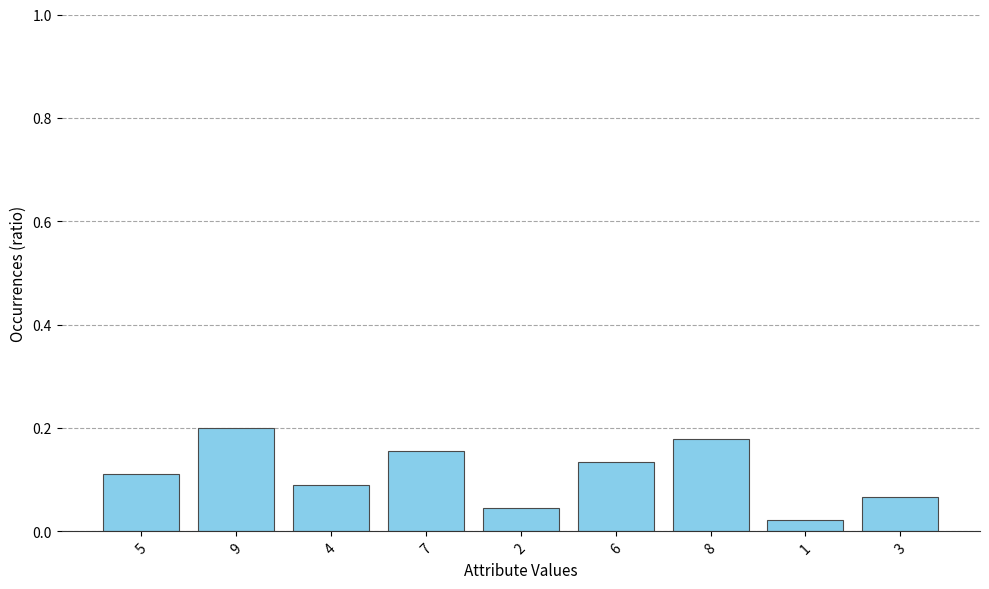

How many bars are there in total?

9